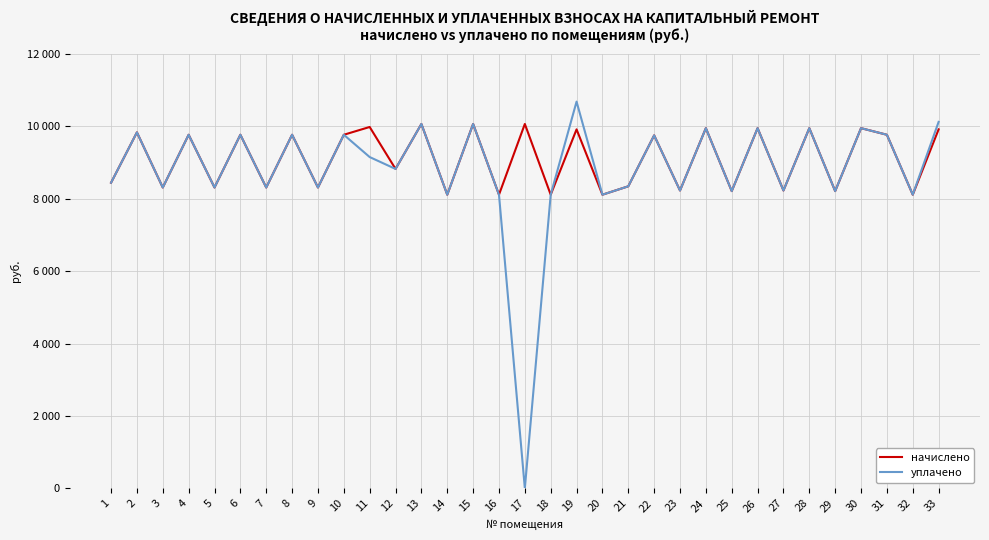

What are all the series names shown in the legend?

начислено, уплачено